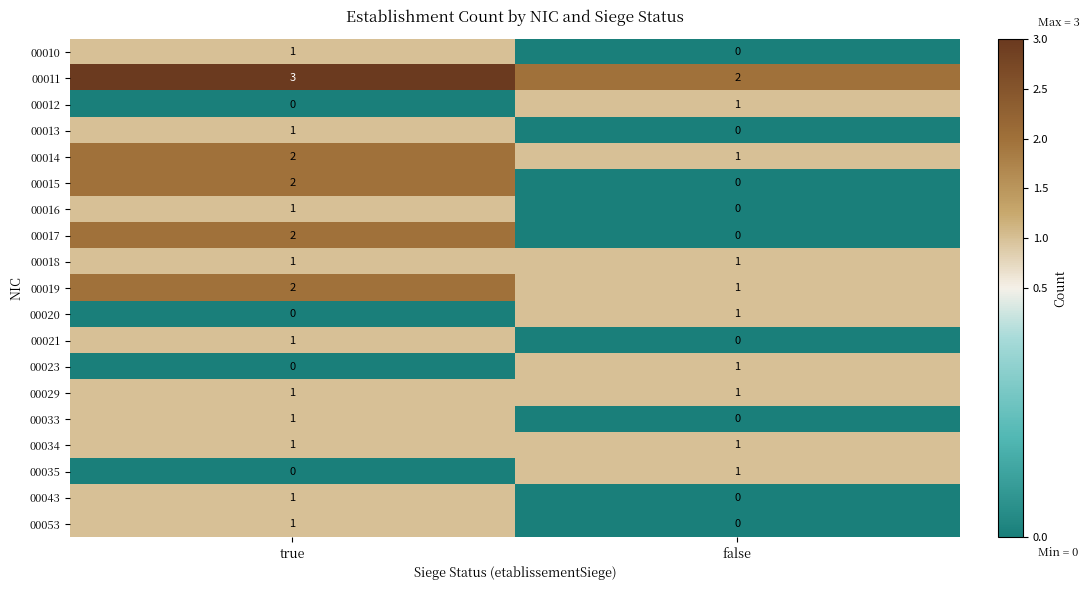

How many data points does each series have?

2